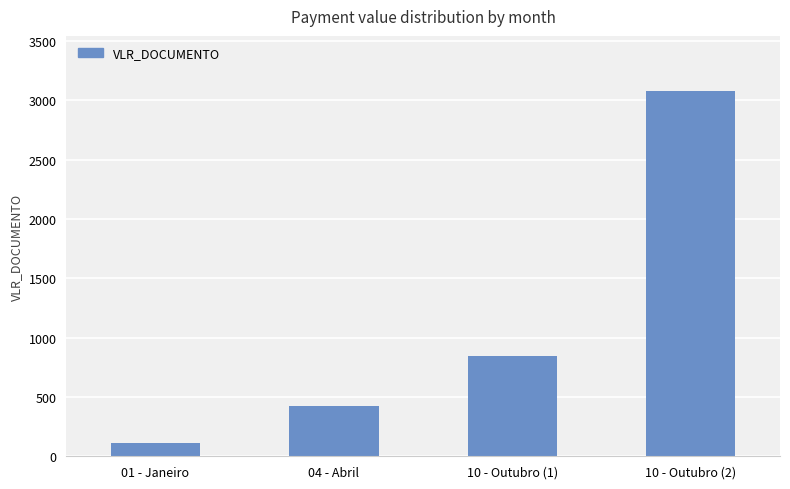

Between 10 - Outubro (2) and 04 - Abril, which is larger?

10 - Outubro (2)